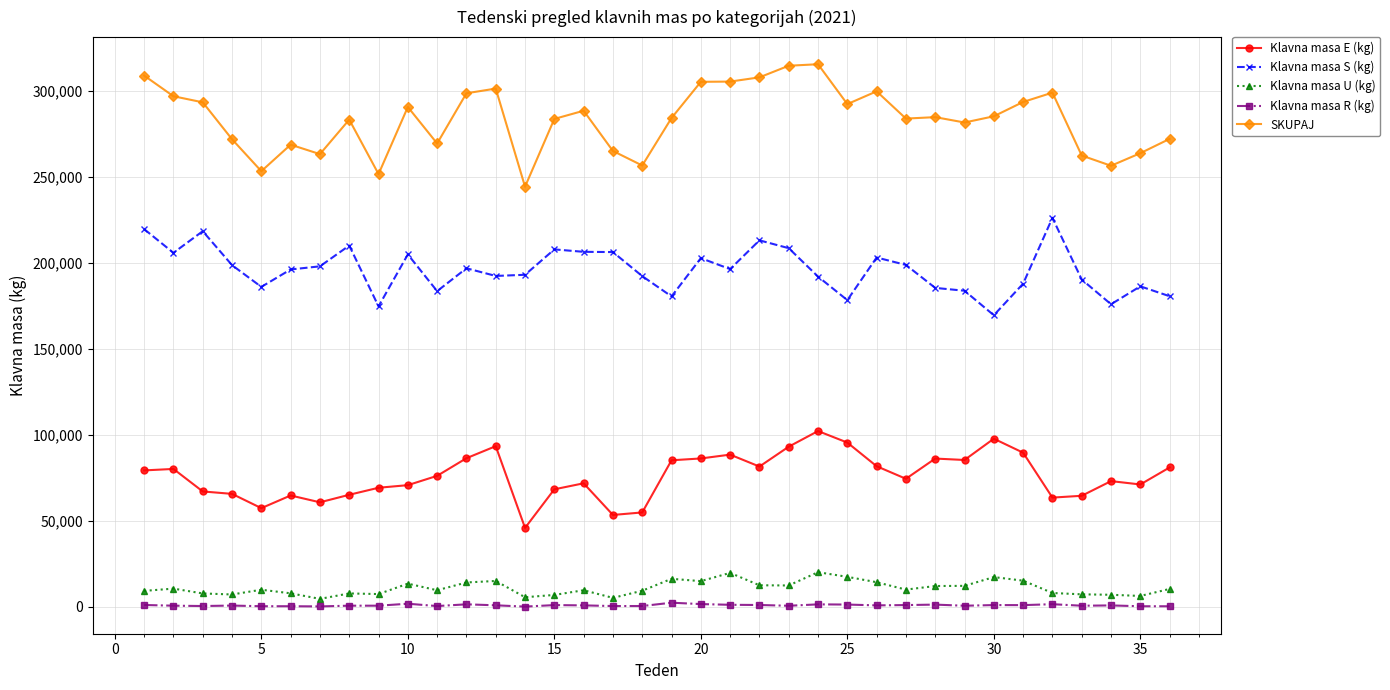

What is the sum of all Klavna masa E (kg) values?

2729131